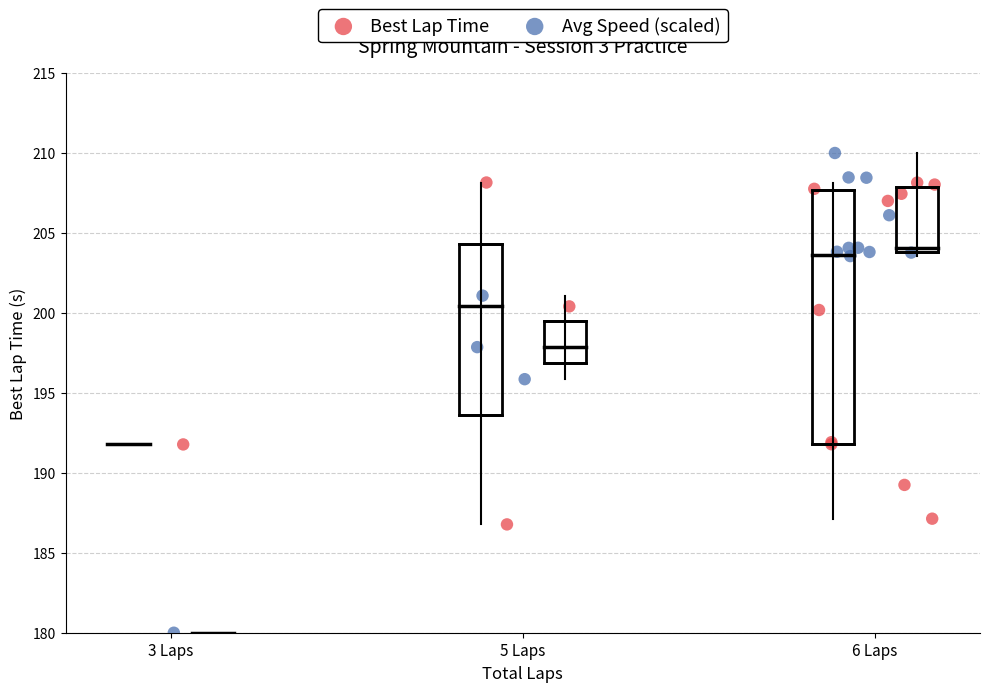

Which series has the widest spread of Y values?

Avg Speed (scaled)